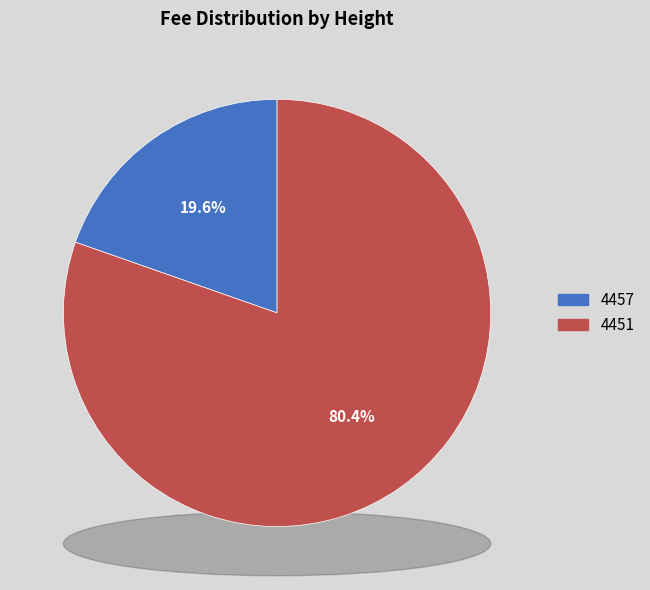

What is the largest slice in the pie chart?

4451